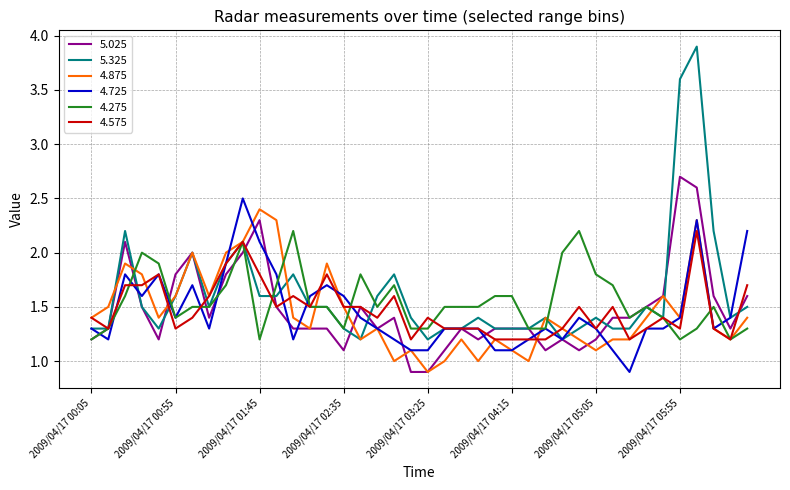

Which series has the widest spread of values?

5.325